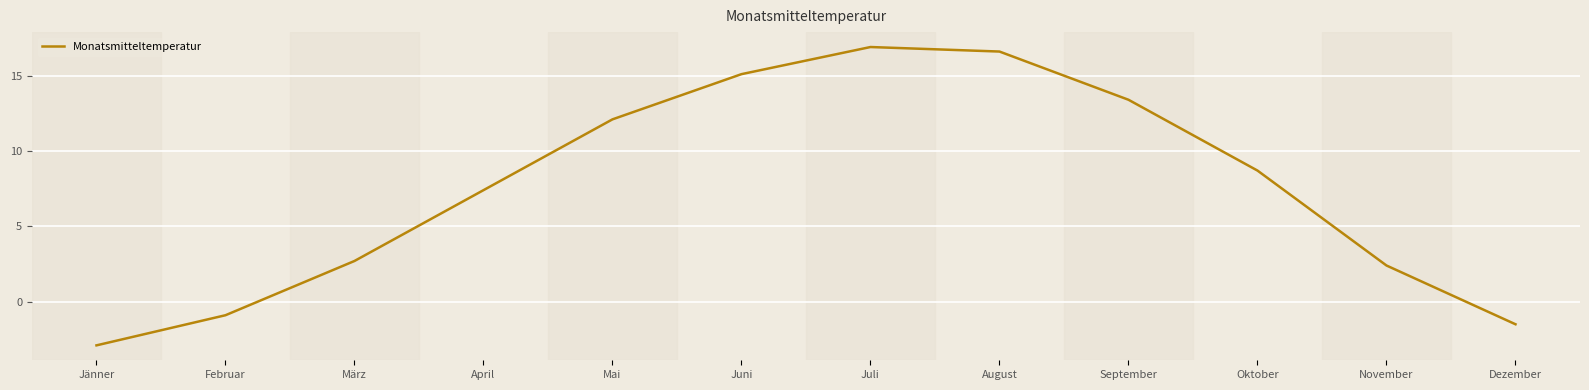

What is the minimum value shown in the chart?

-2.9